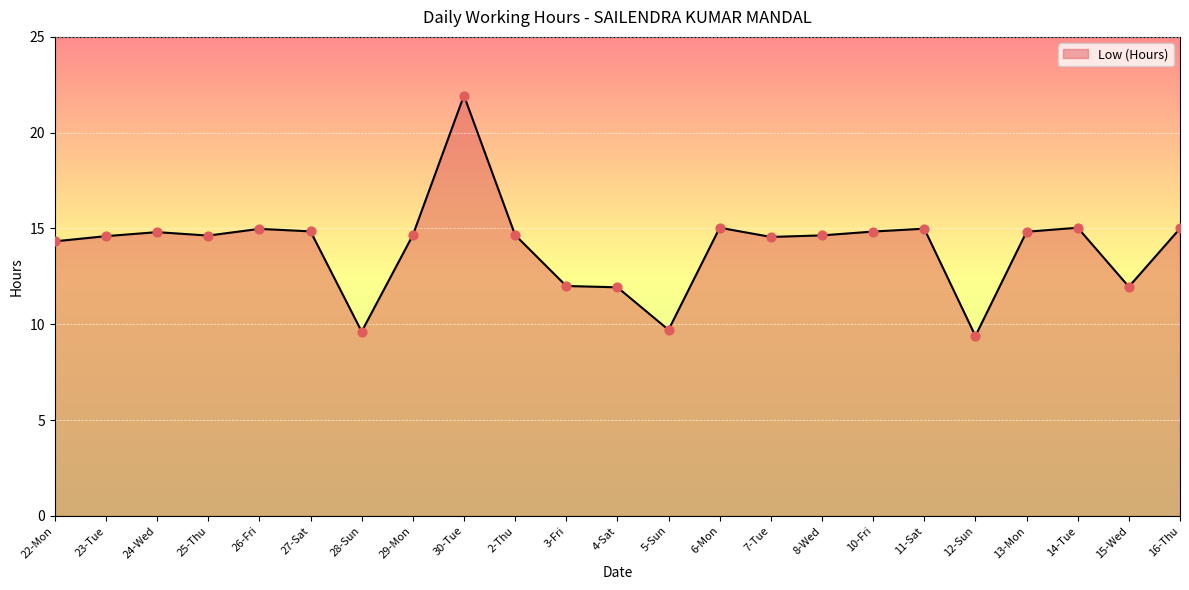

What is the ratio of the value at 7-Tue to the value at 10-Fri?

1.0